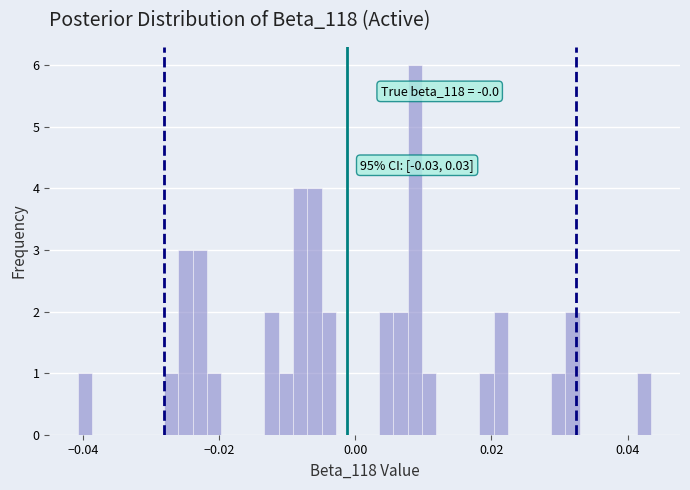

Around what value on the x-axis is the tallest bar? Give the approximate position of its centre, as read against the axis.

0.008